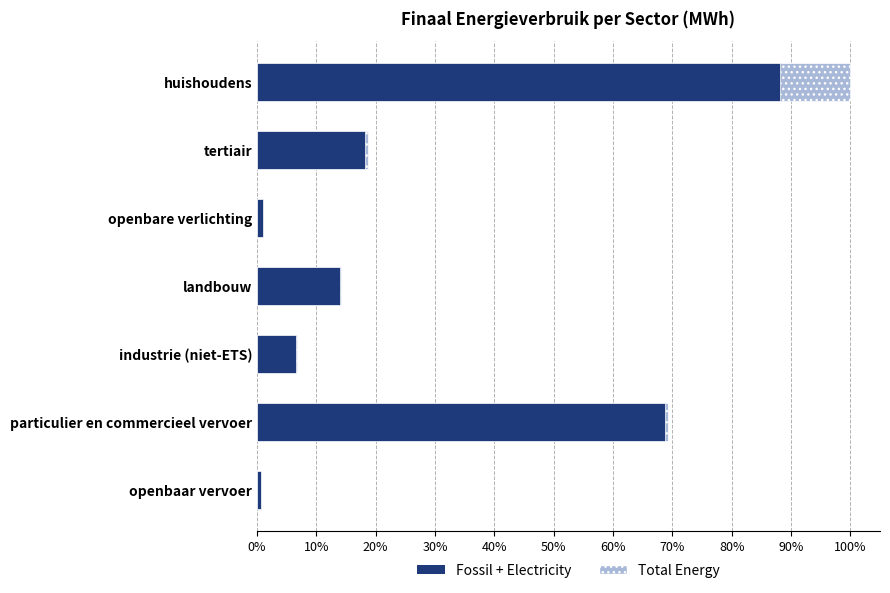

How many groups of bars are there?

7